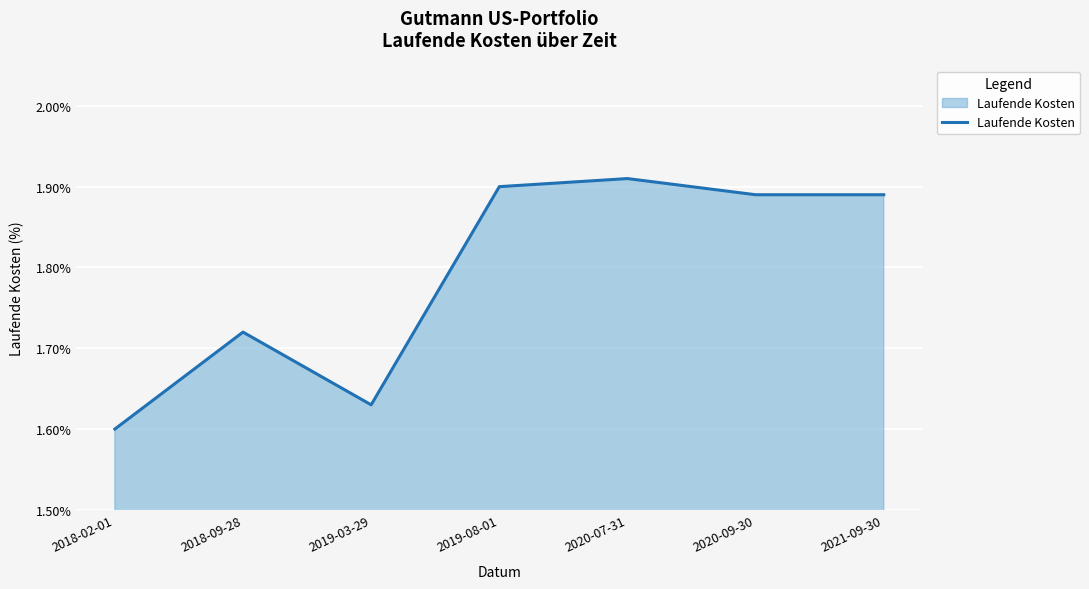

What is the sum of all values?

12.5